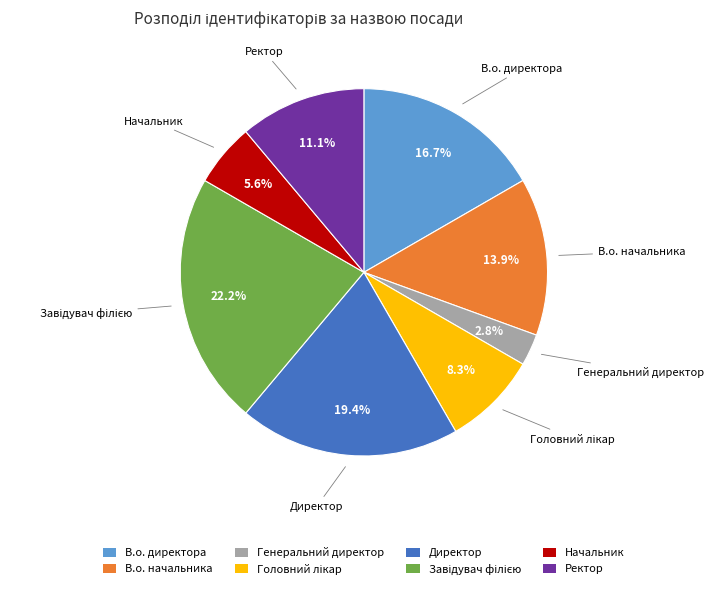

To the nearest percent, what percentage of the pie is Генеральний директор?

3%